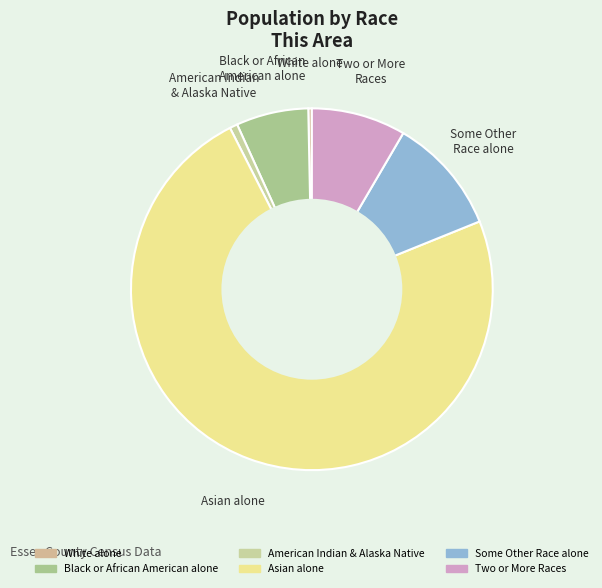

Does any single category account for the majority?

Yes